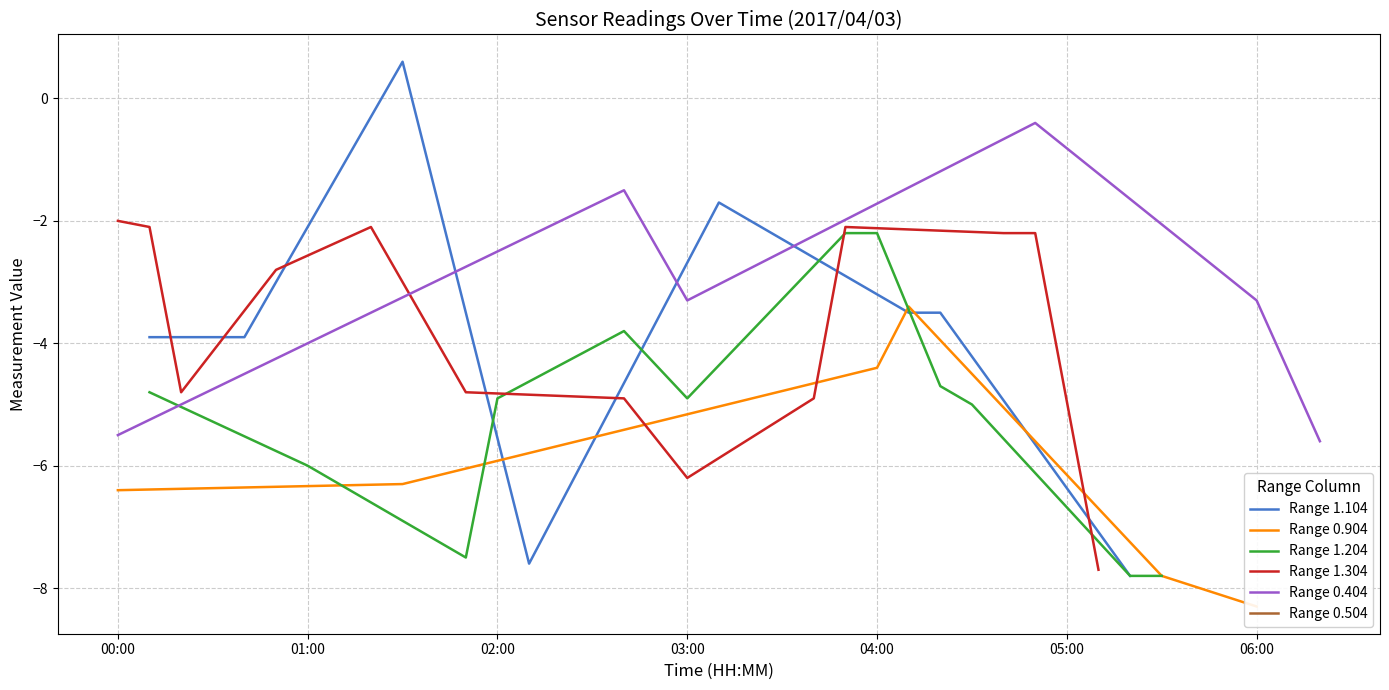

Count the number of categories in the chart.

6